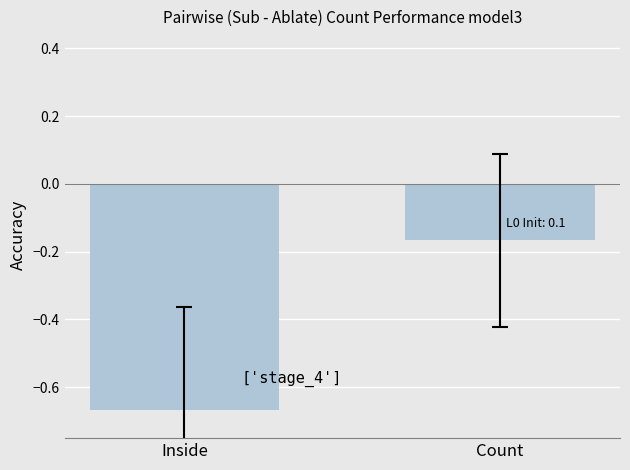

Which label corresponds to the largest value in the chart?

Count